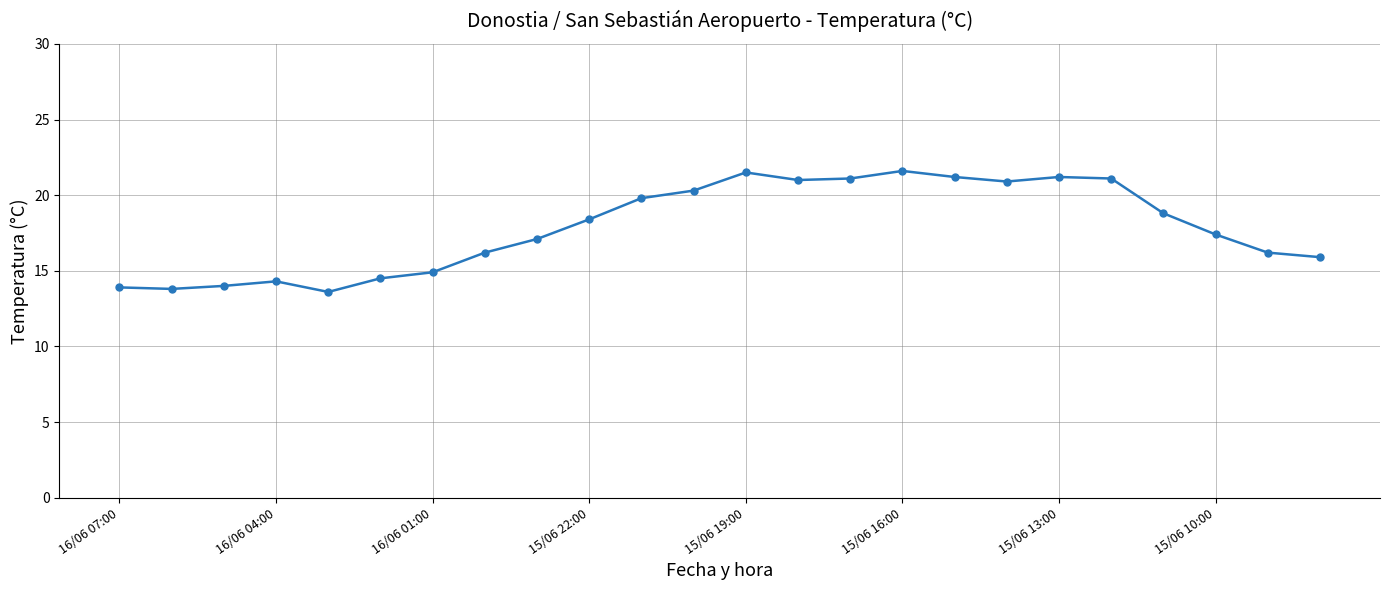

True or false: the data has more than 2 interior local peaks.

True